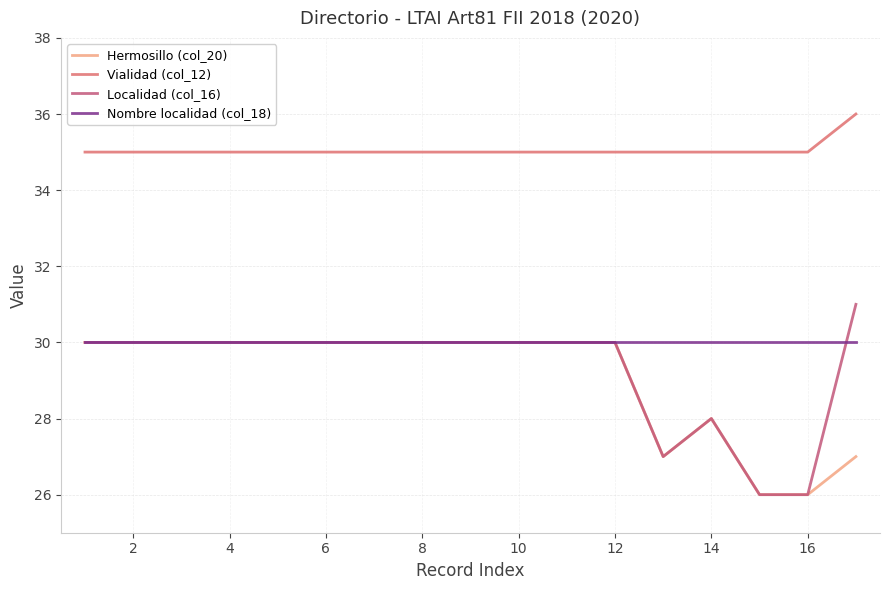

What is the difference between the maximum and minimum values in the Vialidad (col_12) series?

1